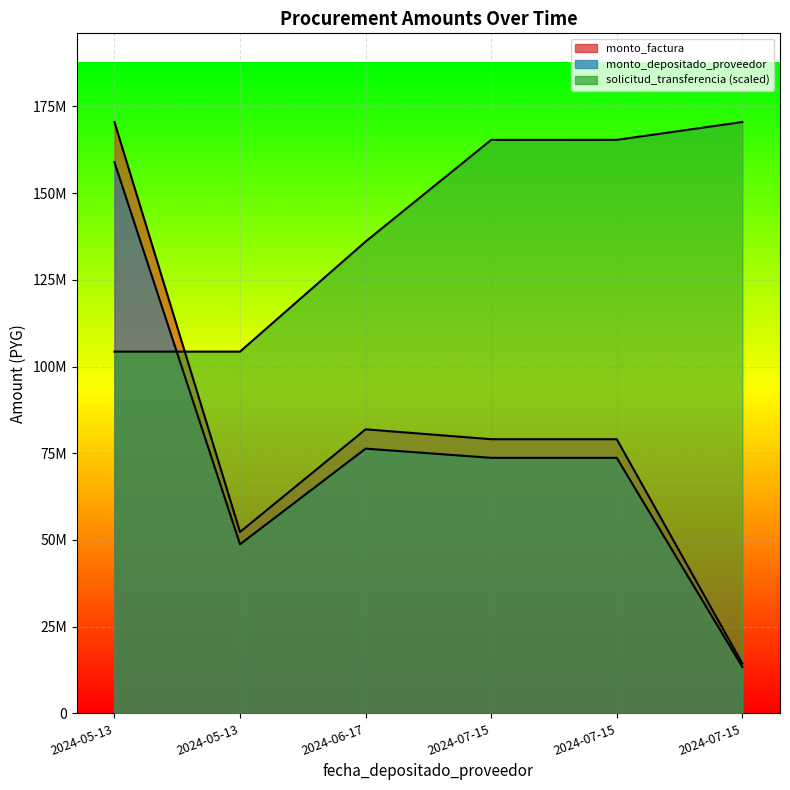

How many times do monto_depositado_proveedor and solicitud_transferencia cross each other?

1